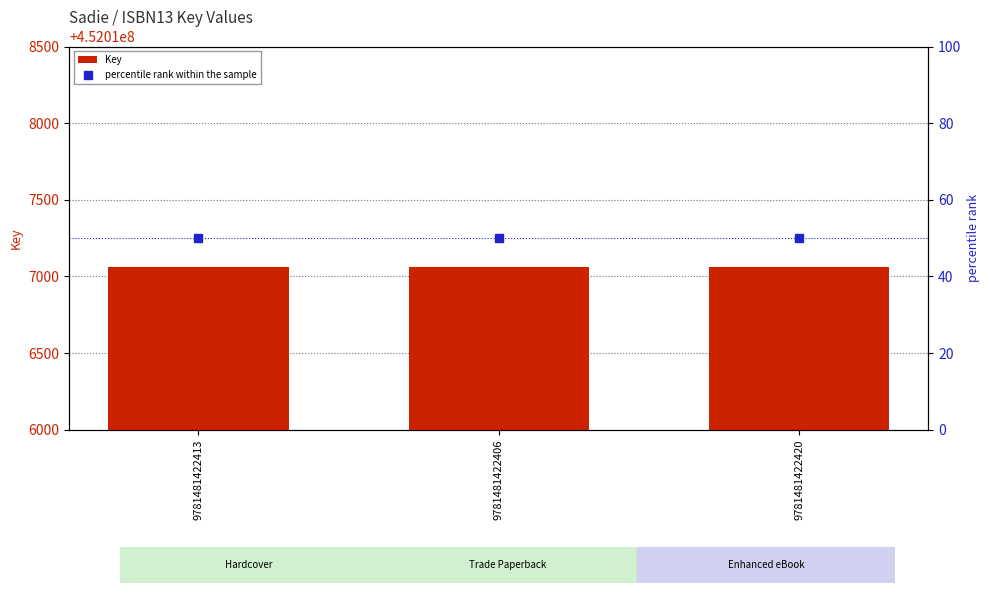

What is the average value of the percentile rank within the sample series?

50